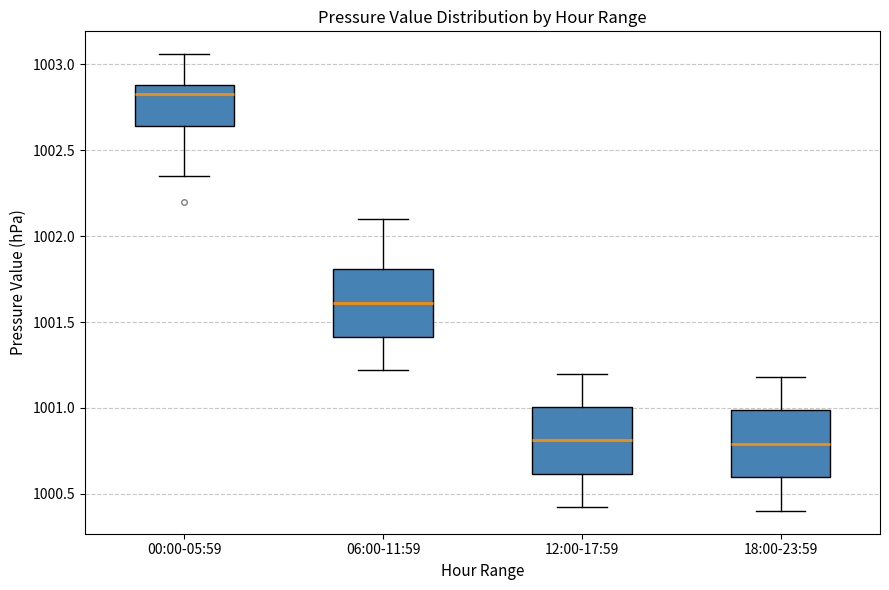

Reading left to right, read every box against the y-axis: the position of its median line, the range the box covers, and the ends of its whiskers. The values are not printed on the chart, so give them approximately, as read against the axis.

00:00-05:59: median 1002.85, box 1002.65 to 1002.90, whiskers 1002.35 to 1003.05
06:00-11:59: median 1001.60, box 1001.40 to 1001.80, whiskers 1001.20 to 1002.10
12:00-17:59: median 1000.80, box 1000.60 to 1001.00, whiskers 1000.40 to 1001.20
18:00-23:59: median 1000.80, box 1000.60 to 1001.00, whiskers 1000.40 to 1001.20